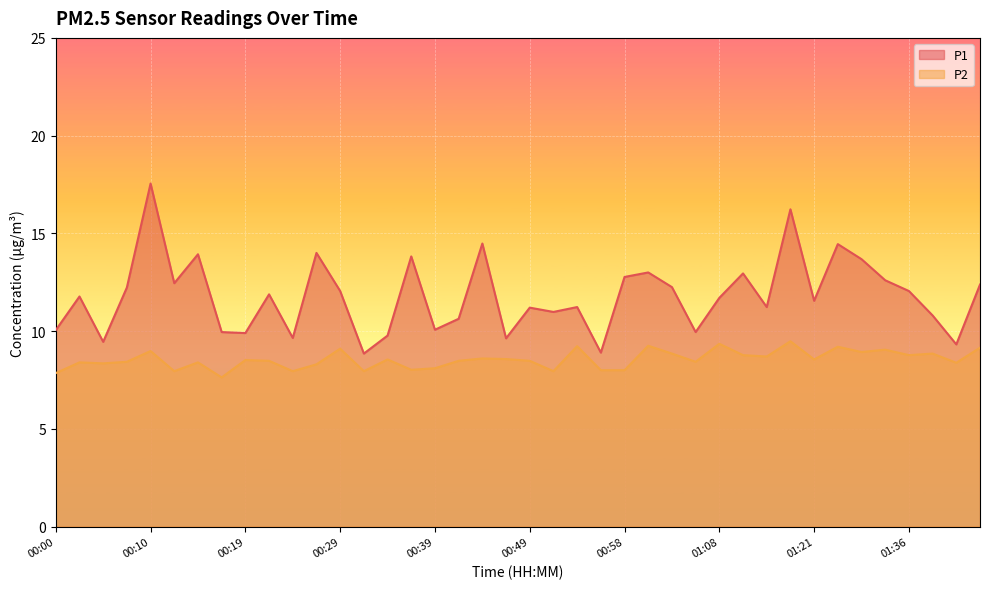

What are all the series names shown in the legend?

P1, P2